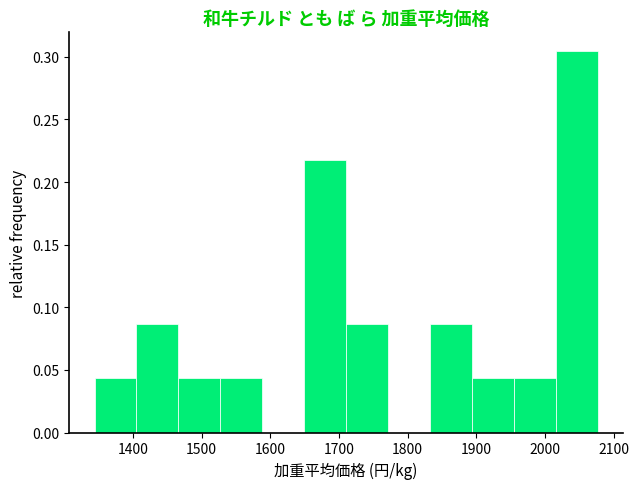

How tall is the bar that spans 1530 to 1590 on the x-axis? Neither the bar edges nor the heights are printed on the chart, so give them approximately, as read against the axes.

0.045